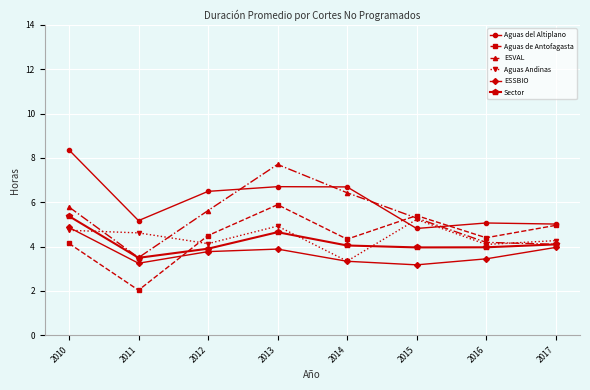

Does the chart have visible grid lines?

Yes